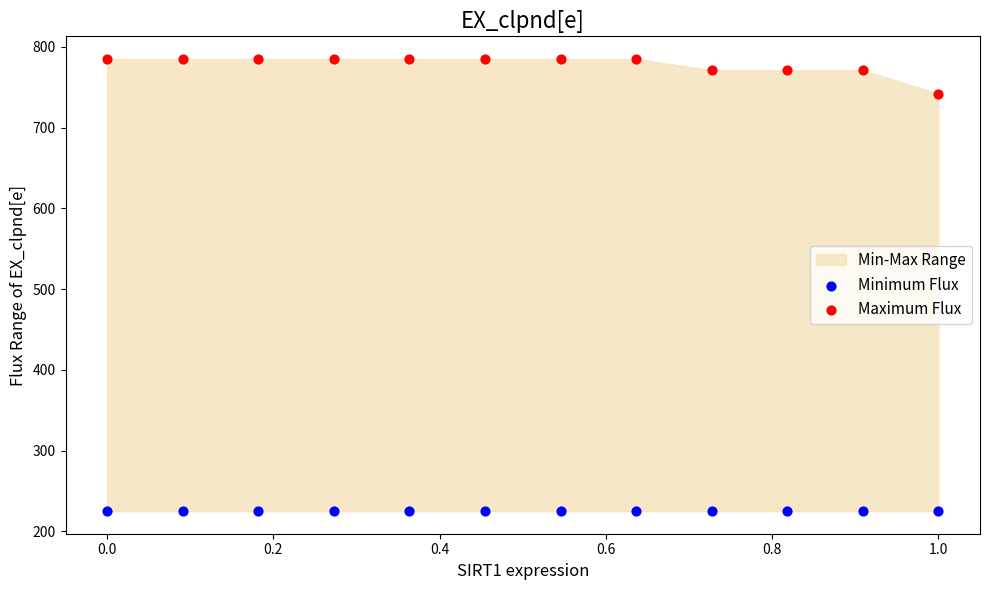

Across all series, what Y value is closest to 505?

742